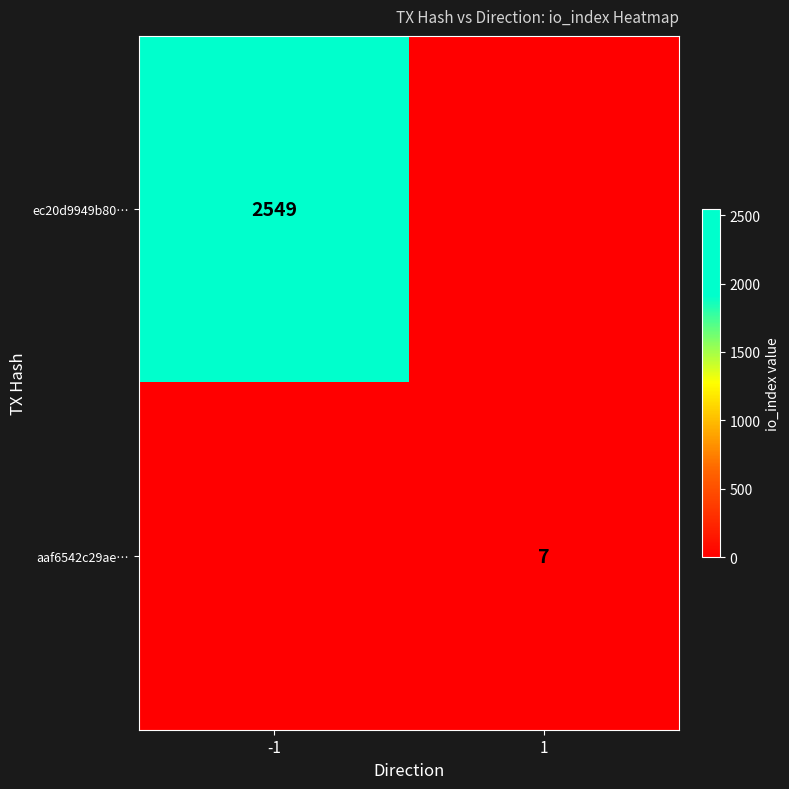

What is the total value across all series at 1?

7